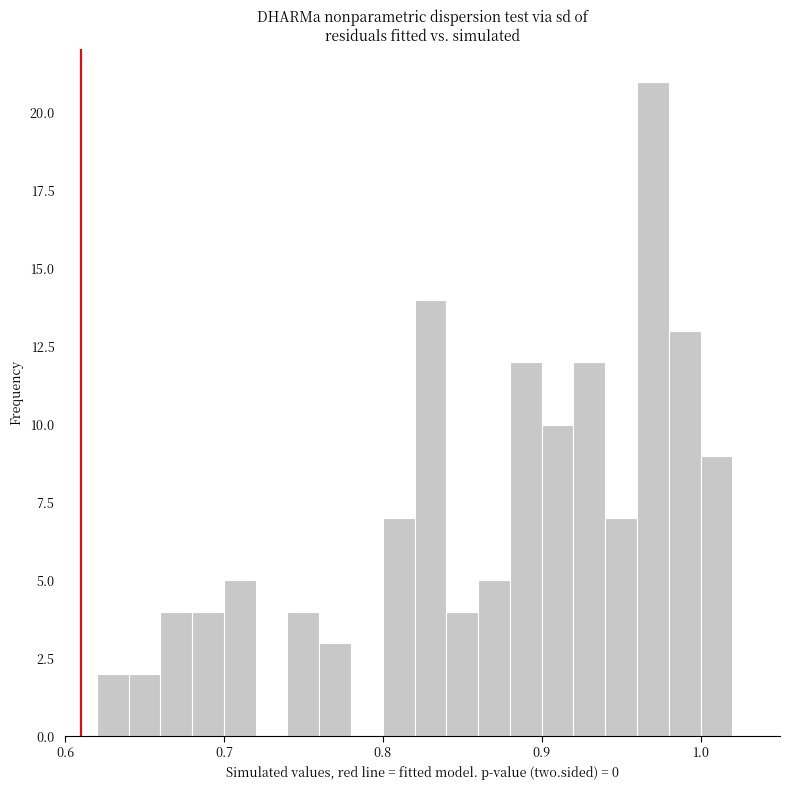

Around what value on the x-axis is the tallest bar? Give the approximate position of its centre, as read against the axis.

0.97